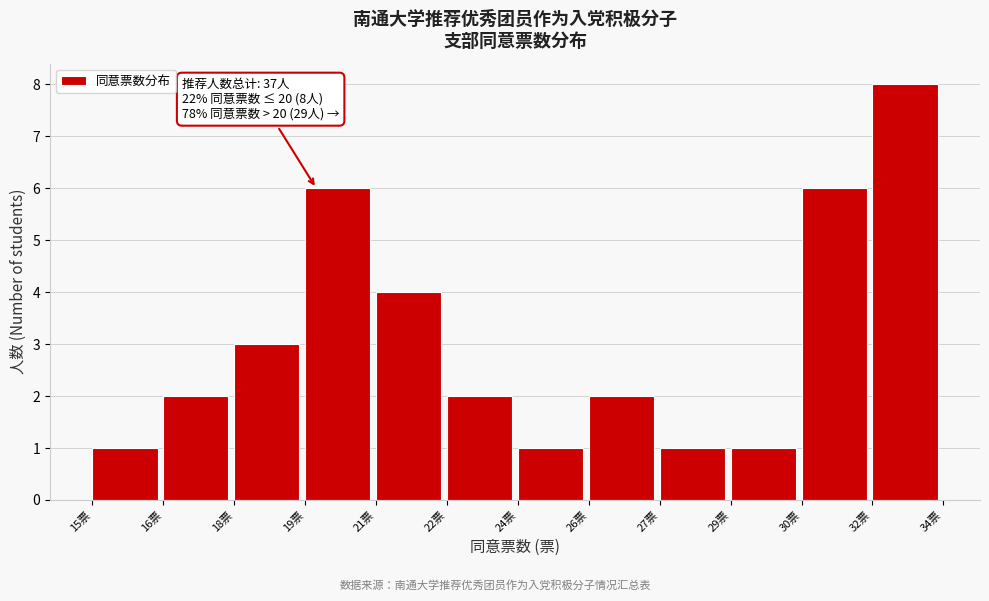

Reading left to right, list all the values displayed in this chart.

15票=1	16票=2	18票=3	19票=6	21票=4	22票=2	24票=1	26票=2	27票=1	29票=1	30票=6	32票=8